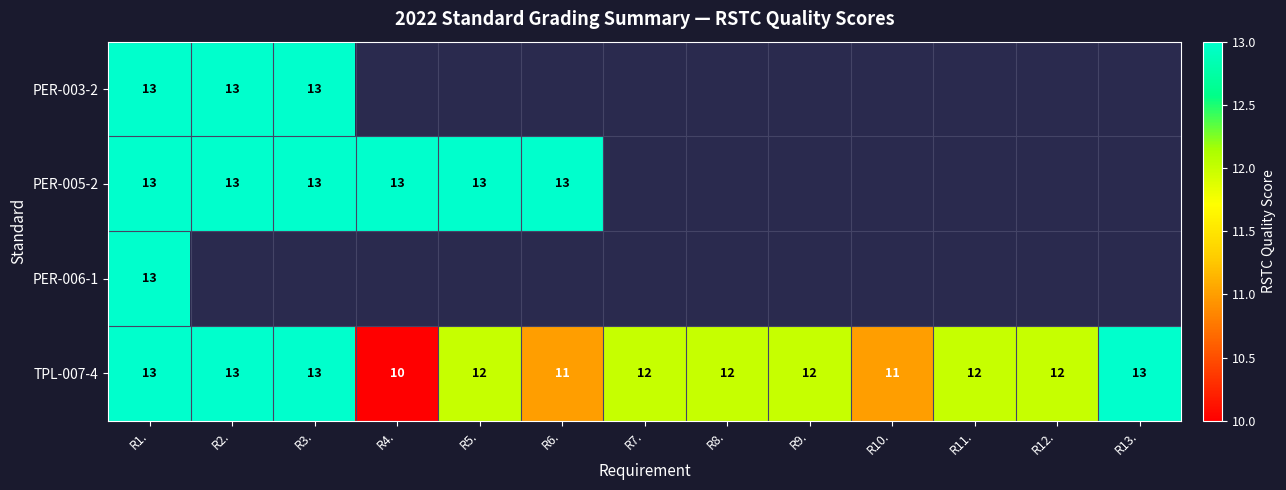

Is the value of TPL-007-4 at R11. greater than the value of PER-005-2 at R2.?

No